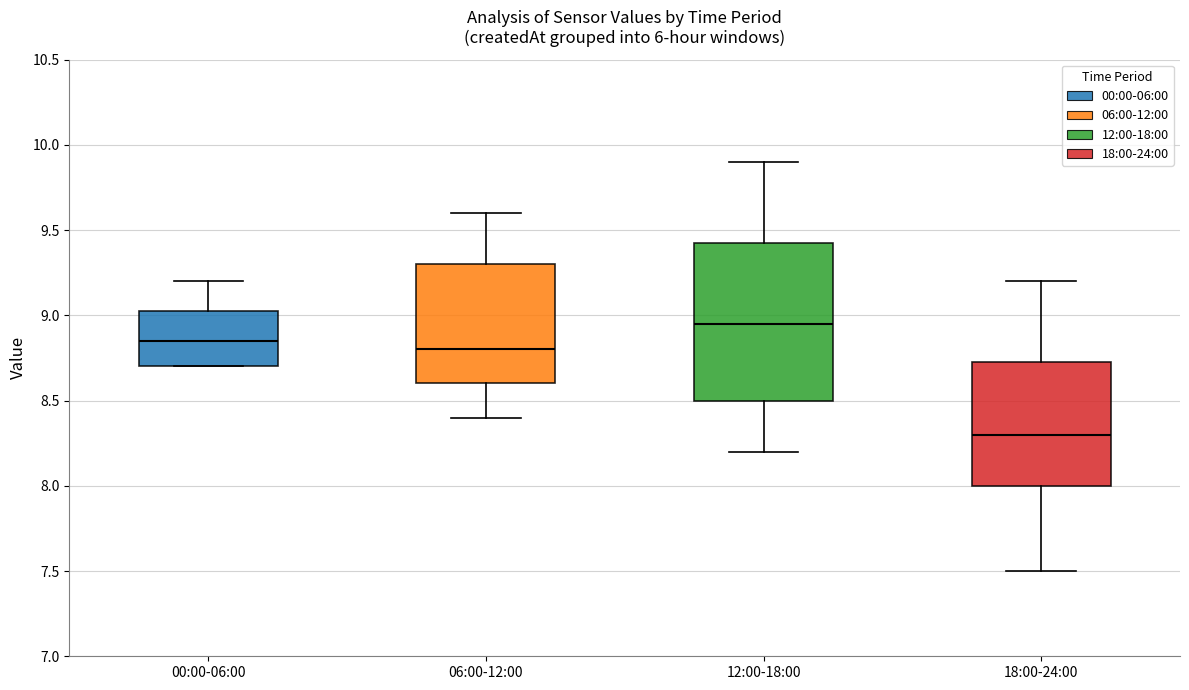

Reading left to right, transcribe this box plot: for each box, give where its median line is, the range the box spans, and where its two whiskers end, as read against the y-axis. The values are not printed on the chart, so give them approximately, as read against the axis.

00:00-06:00: median 8.85, box 8.70 to 9.05, whiskers 8.70 to 9.20
06:00-12:00: median 8.80, box 8.60 to 9.30, whiskers 8.40 to 9.60
12:00-18:00: median 8.95, box 8.50 to 9.45, whiskers 8.20 to 9.90
18:00-24:00: median 8.30, box 8.00 to 8.75, whiskers 7.50 to 9.20